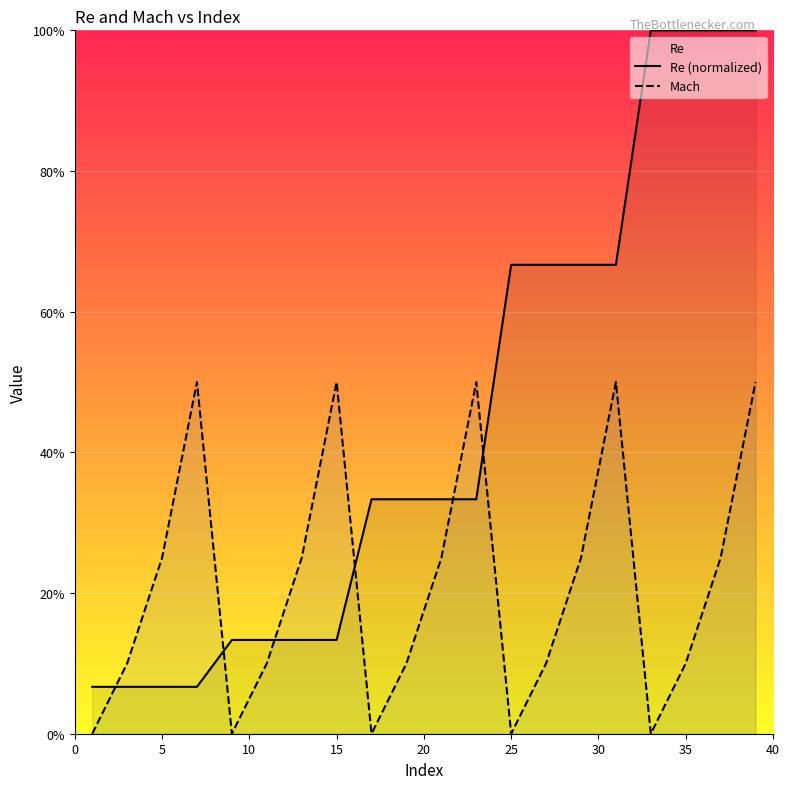

What is the value of the Re (normalized) point at the 4th from the left?

0.1